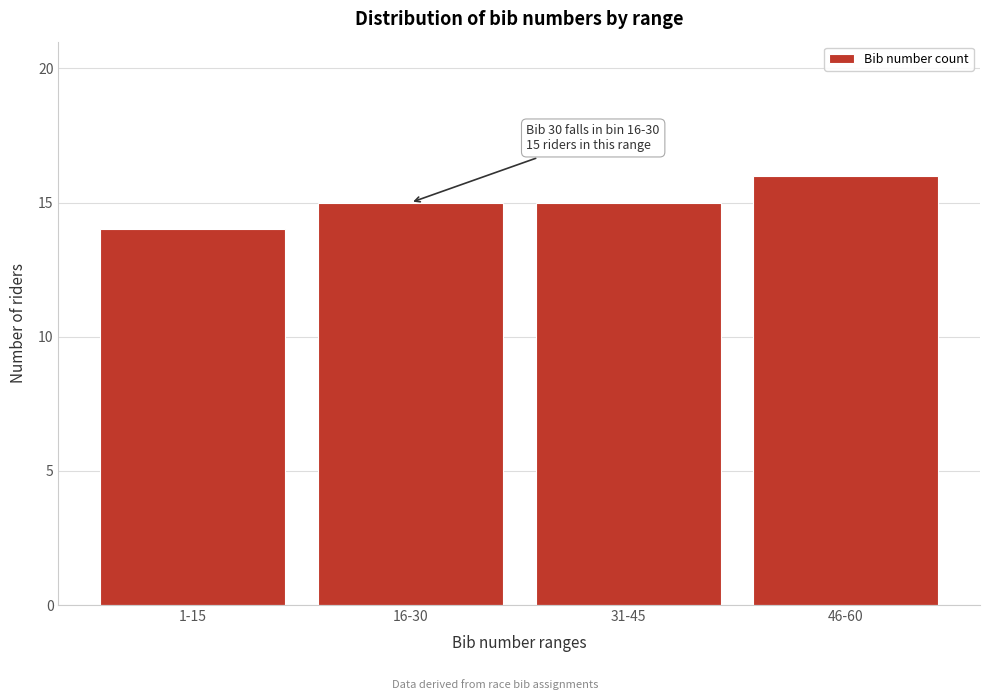

Reading right to left, extract all data points from this chart.

46-60=16	31-45=15	16-30=15	1-15=14